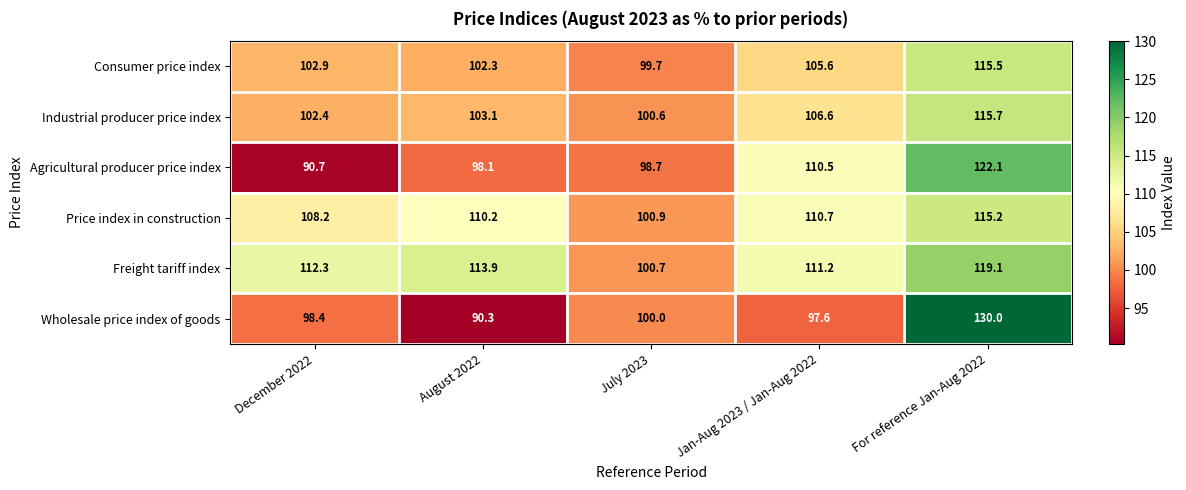

List the labels in order of Price index in construction value, largest first.

For reference Jan-Aug 2022, Jan-Aug 2023 / Jan-Aug 2022, August 2022, December 2022, July 2023